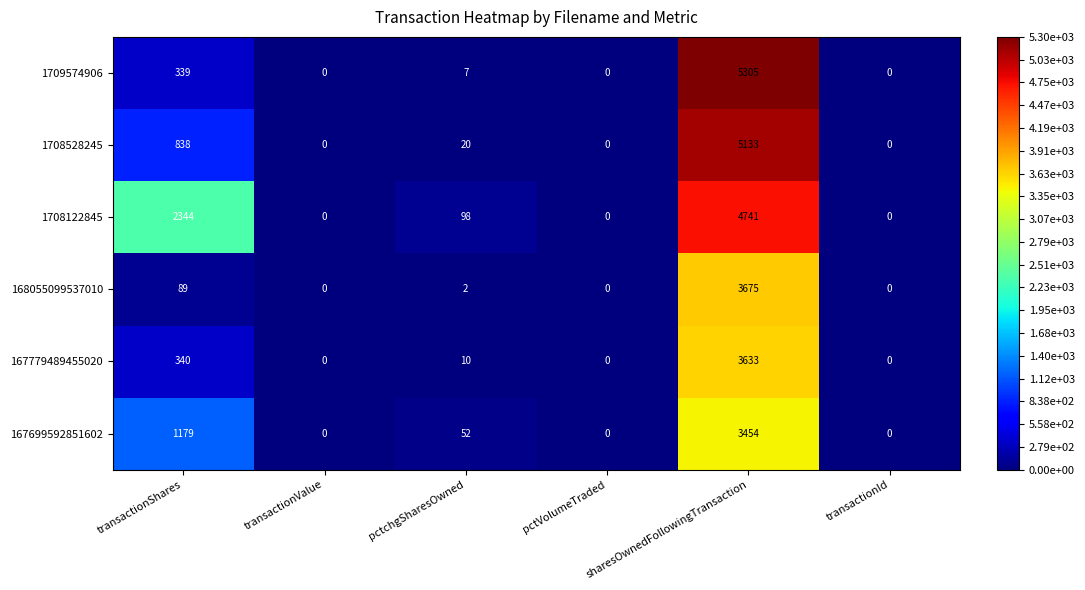

How many categories are shown in the chart?

6